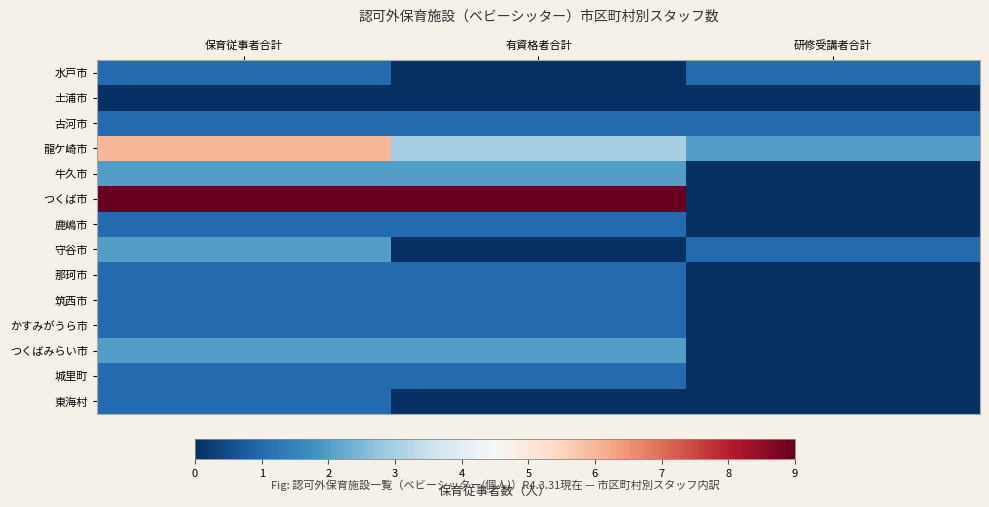

What is the spread (max minus min) of values at 保育従事者合計?

9